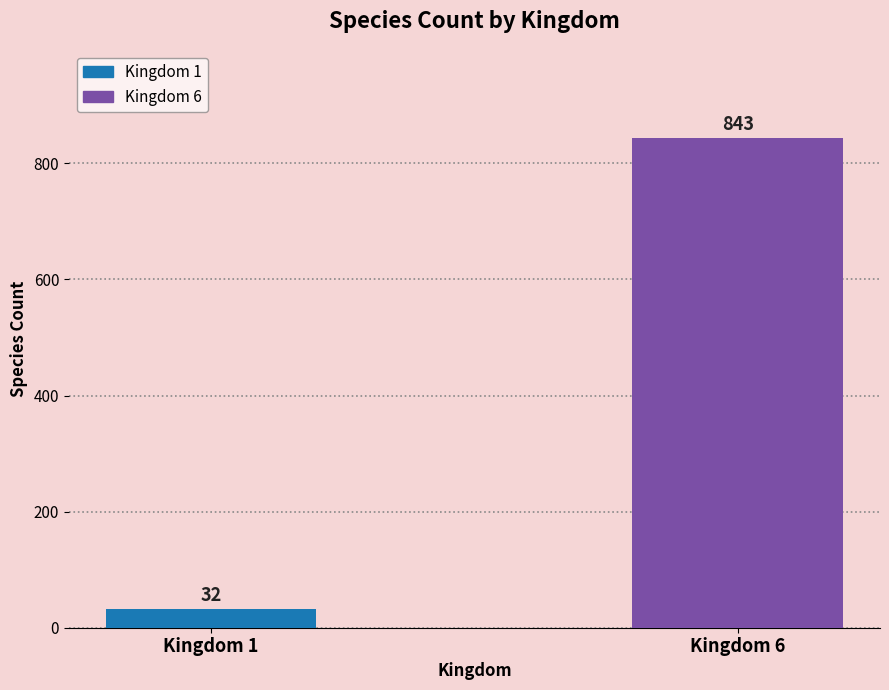

The chart shows a value of 843 at Kingdom 6. True or false?

True